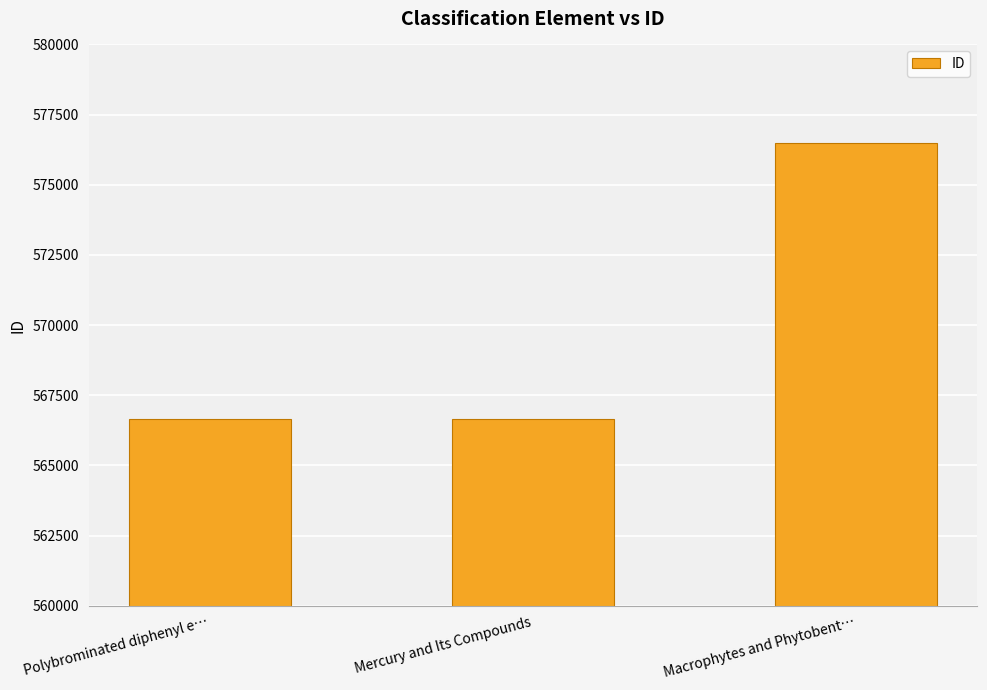

What position from the left is Polybrominated diphenyl e…?

1